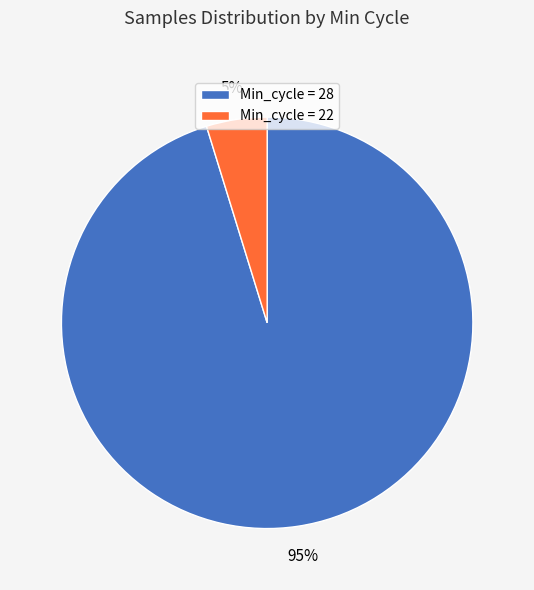

To the nearest percent, what is the average slice percentage?

50%